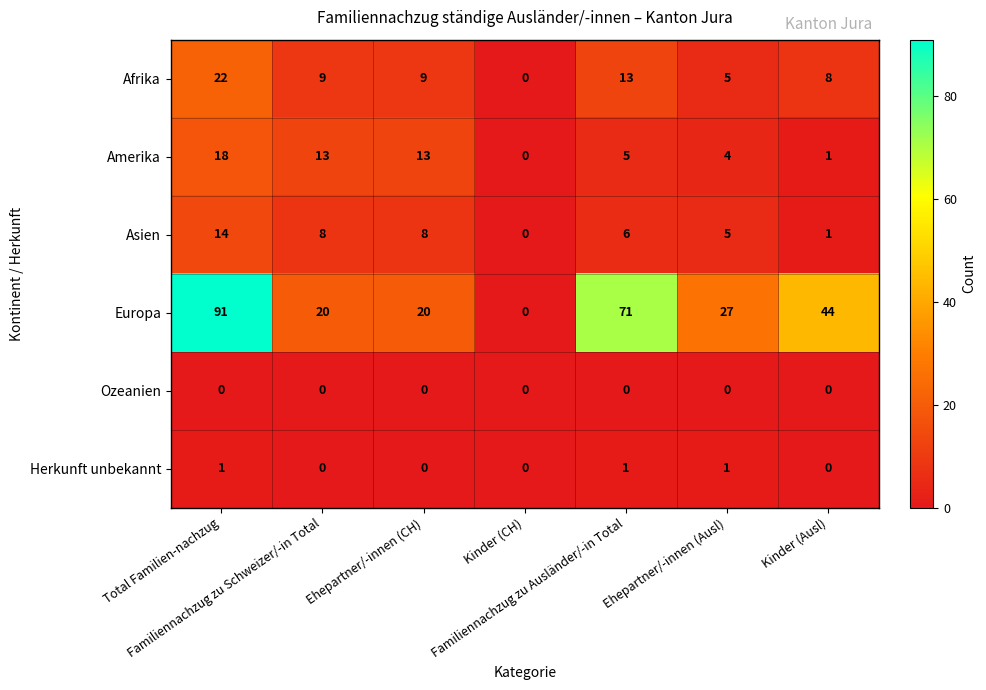

What is the difference between the second highest and minimum values in the Asien series?

8